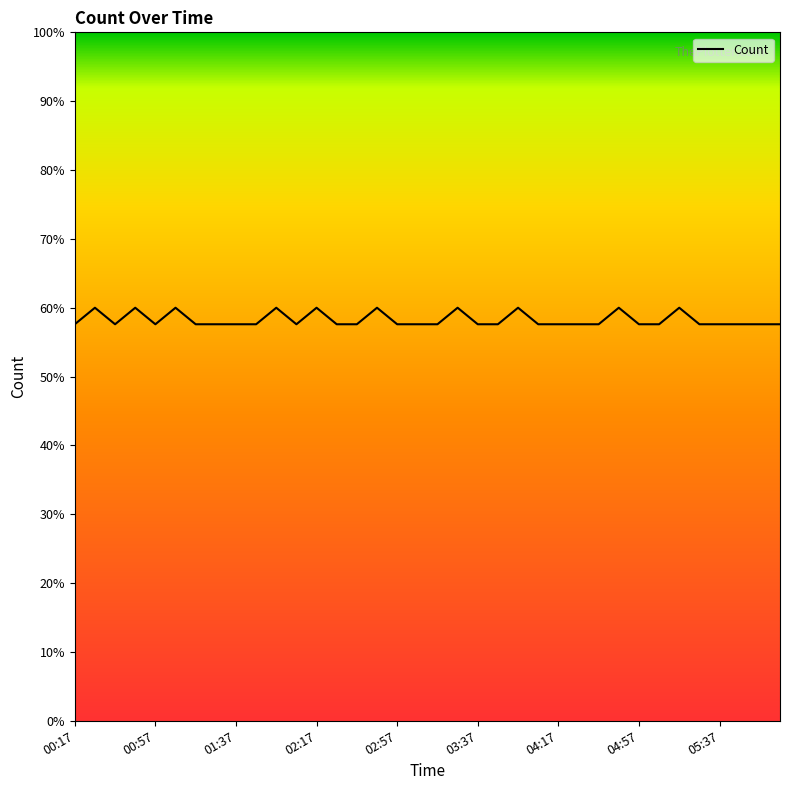

What is the greatest value displayed?

60.0